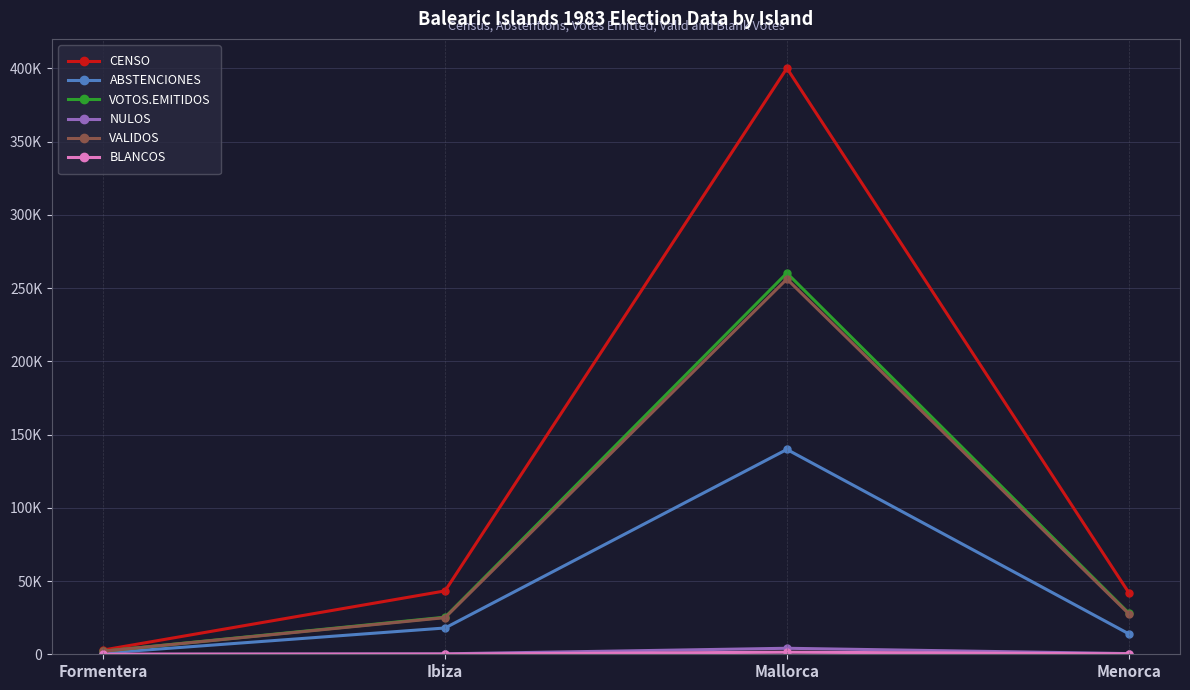

What is the maximum value for CENSO?

400055